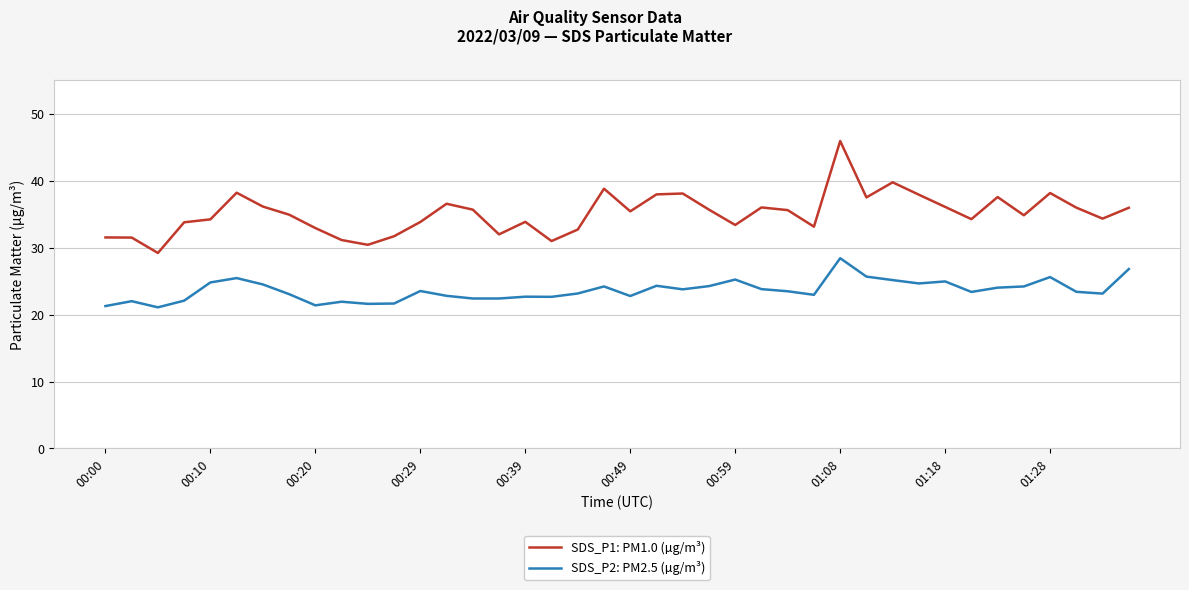

Which series has the largest total across all categories?

SDS_P1: PM1.0 (µg/m³)